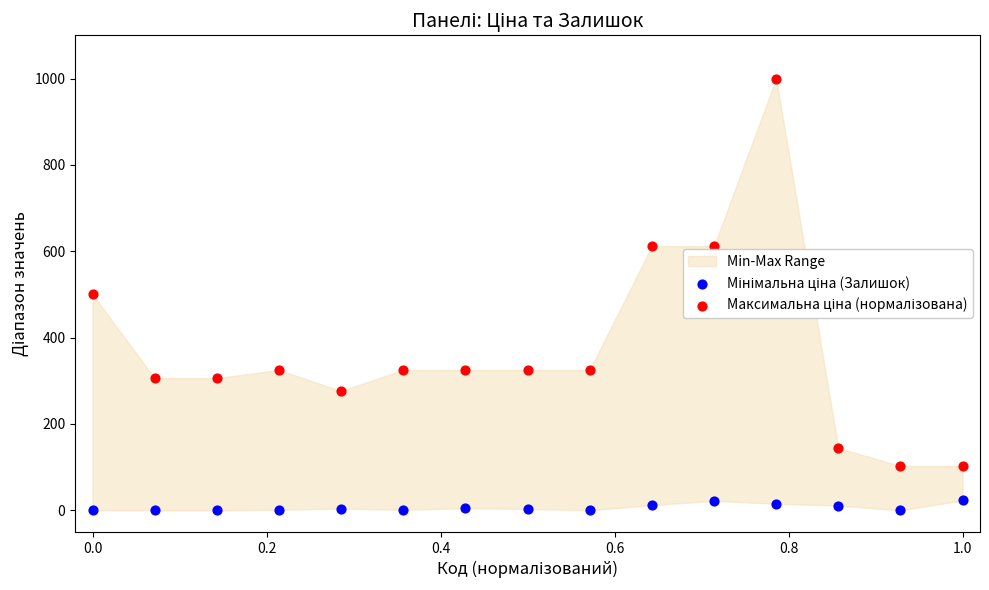

What is the X range (max minus min) for the scatter plot?

1.0